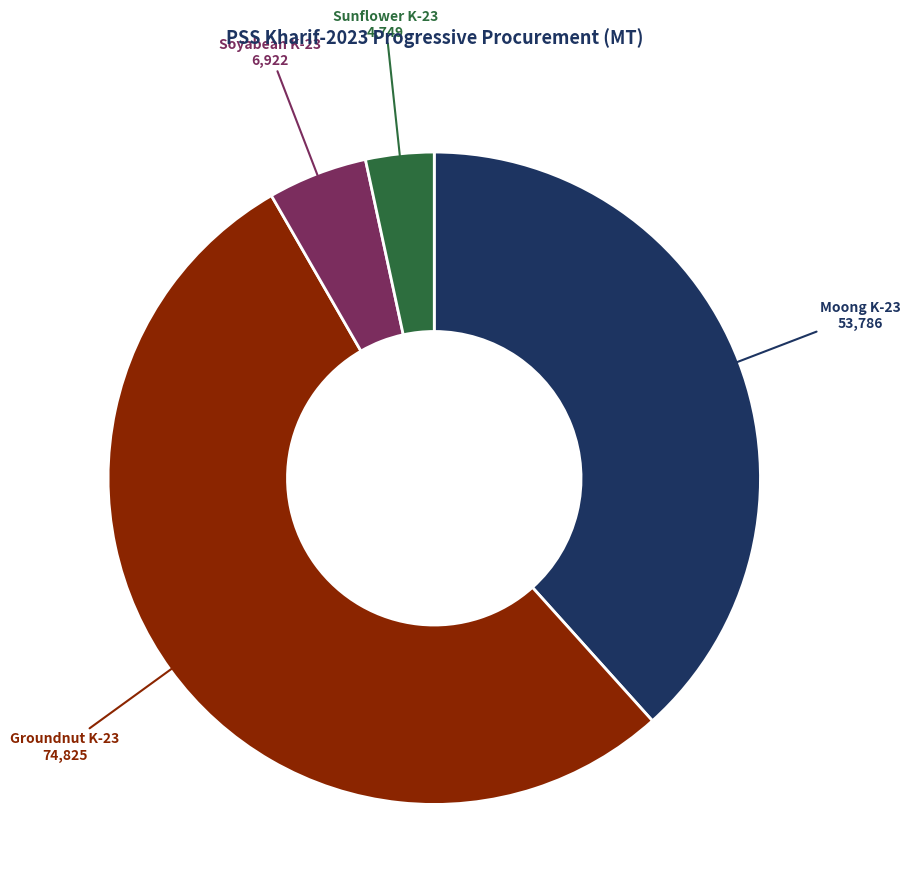

Is the sum of Moong K-23 and Soyabean K-23 greater than half?

No